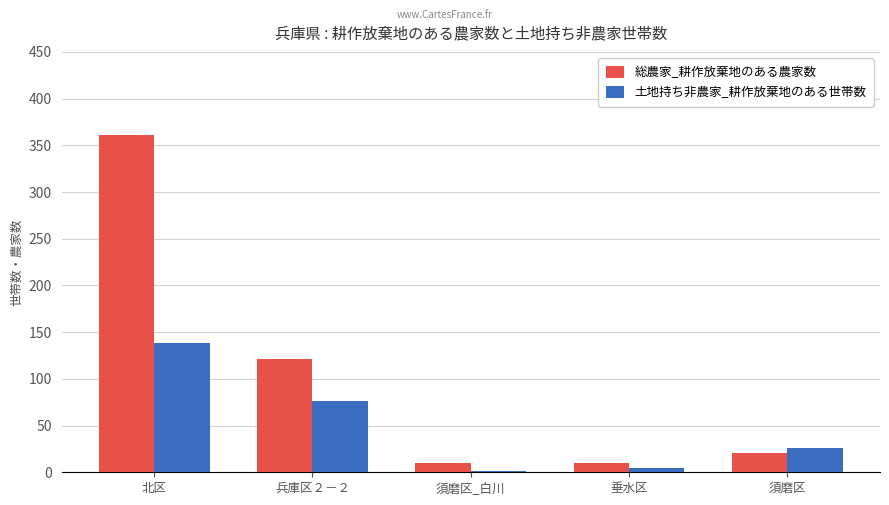

At which label is 土地持ち非農家_耕作放棄地のある世帯数 closest to 69?

兵庫区２－２